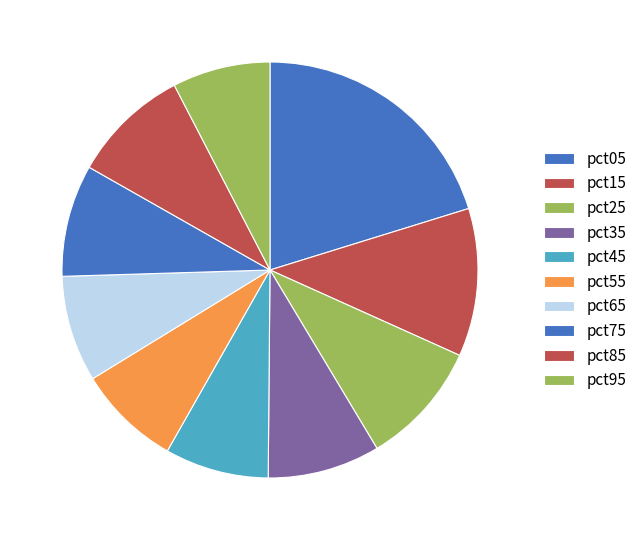

Rank the categories by value from highest to lowest.

pct05, pct15, pct25, pct85, pct35, pct75, pct65, pct45, pct55, pct95